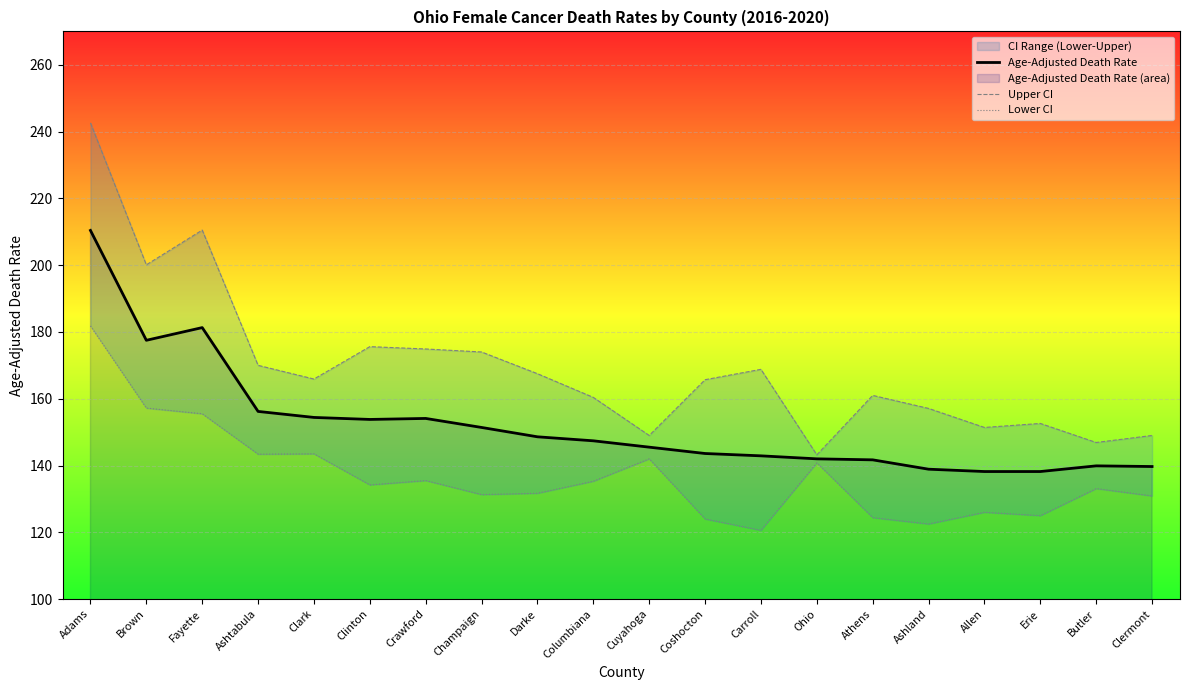

Rank the series by their average value, from highest to lowest.

Upper CI, Age-Adjusted Death Rate, Lower CI